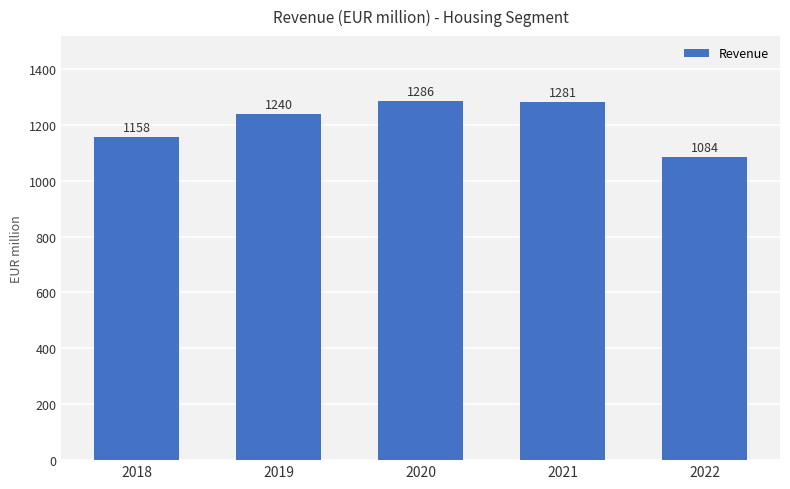

What is the change in value from 2018 to 2022?

-74